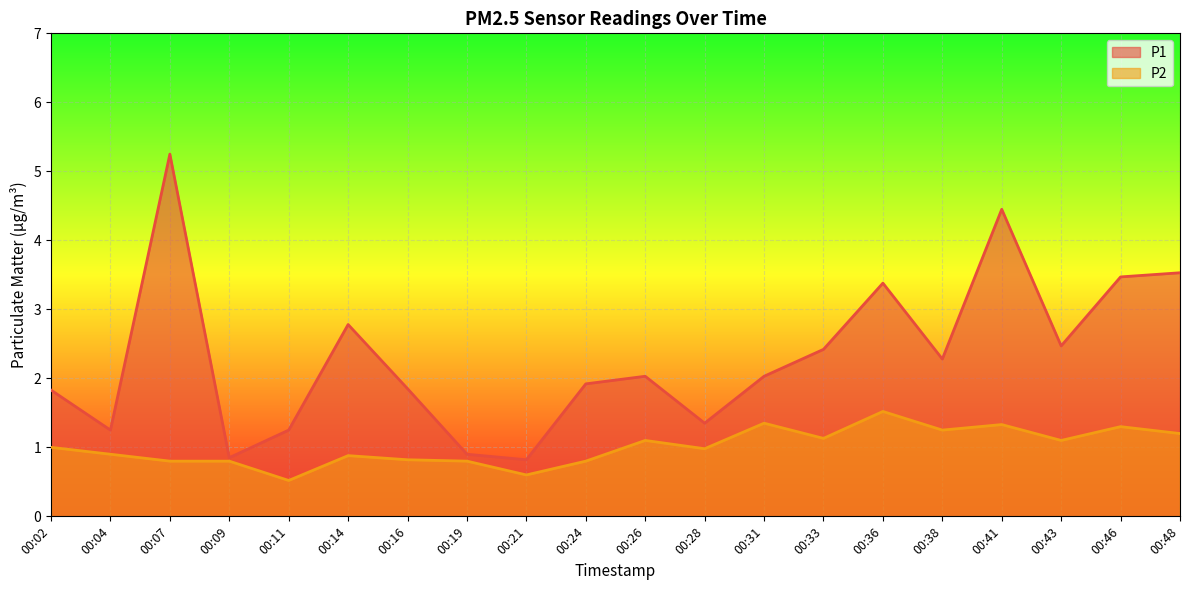

Which series changed the most between 00:26 and 00:28?

P1